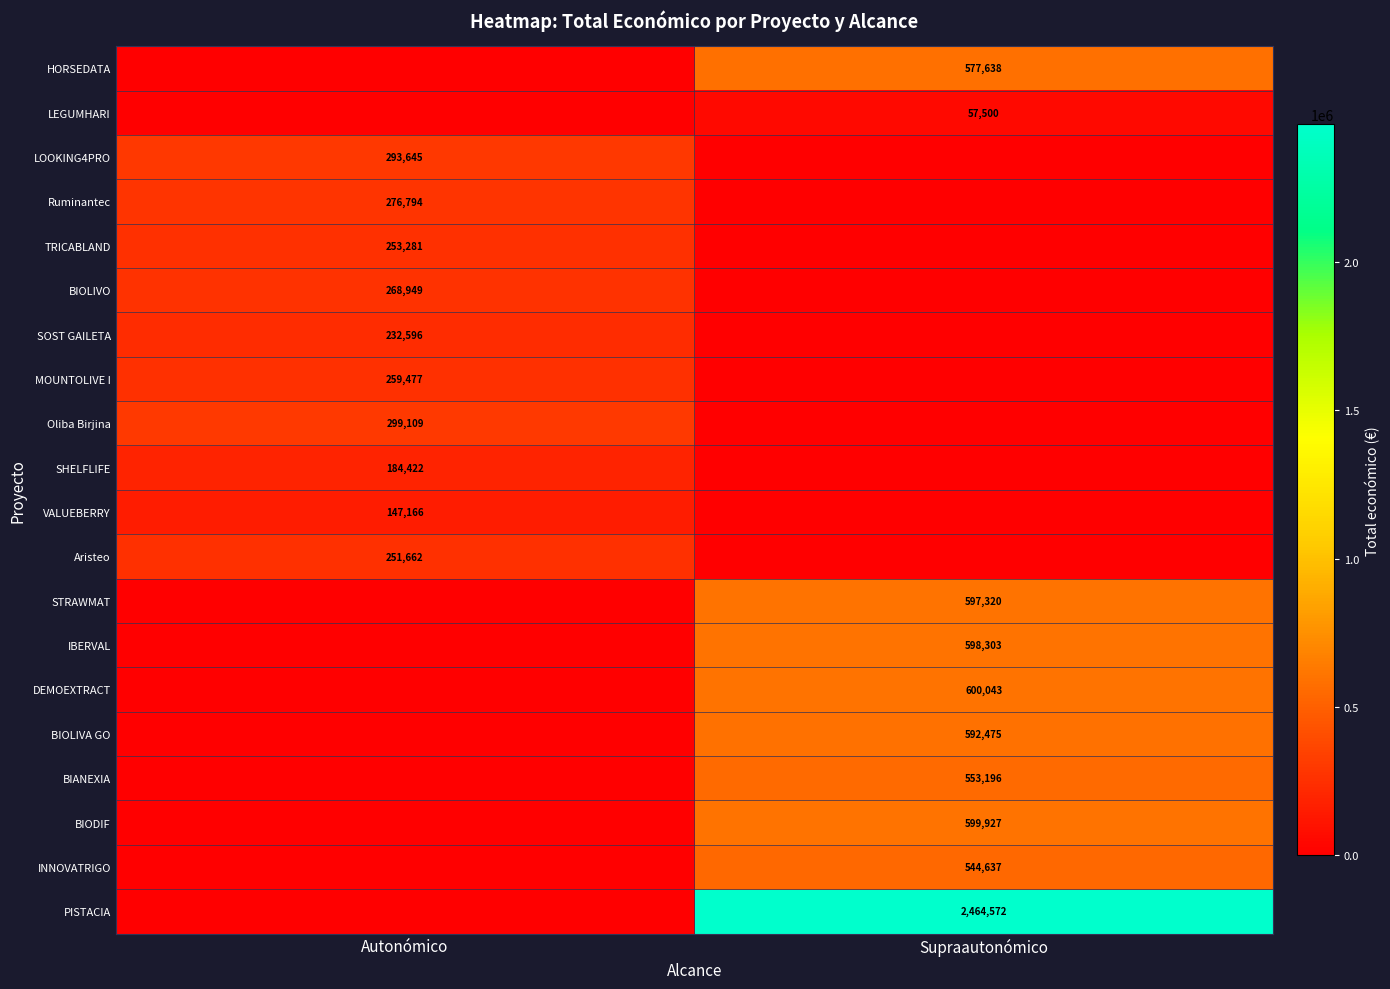

At how many categories does at least one series exceed 452609?

1